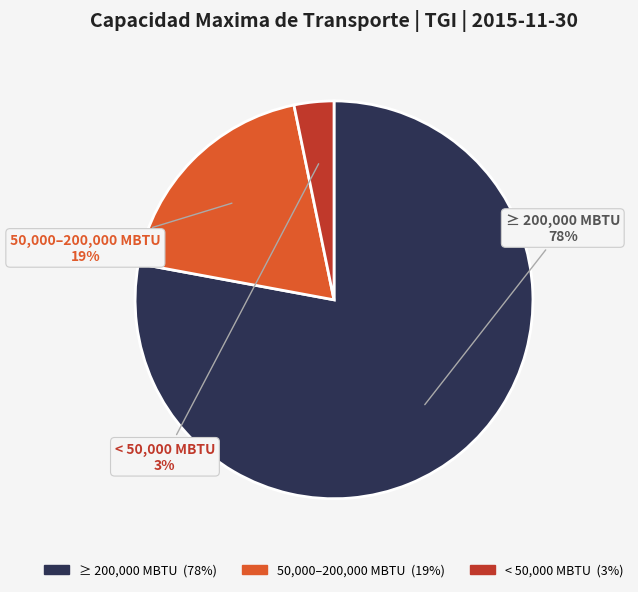

To the nearest percent, what is the average slice percentage?

33%